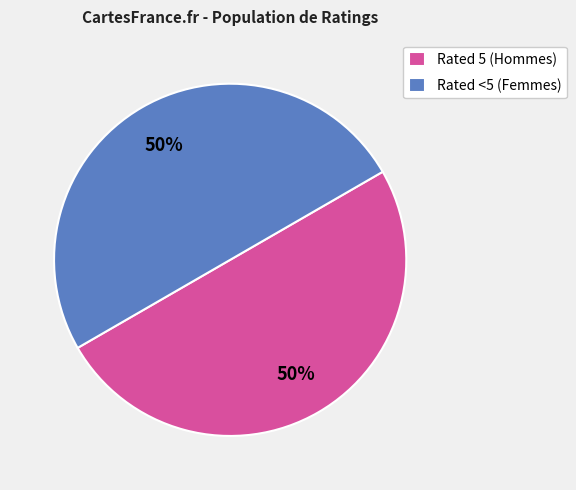

How many segments does this pie chart have?

2